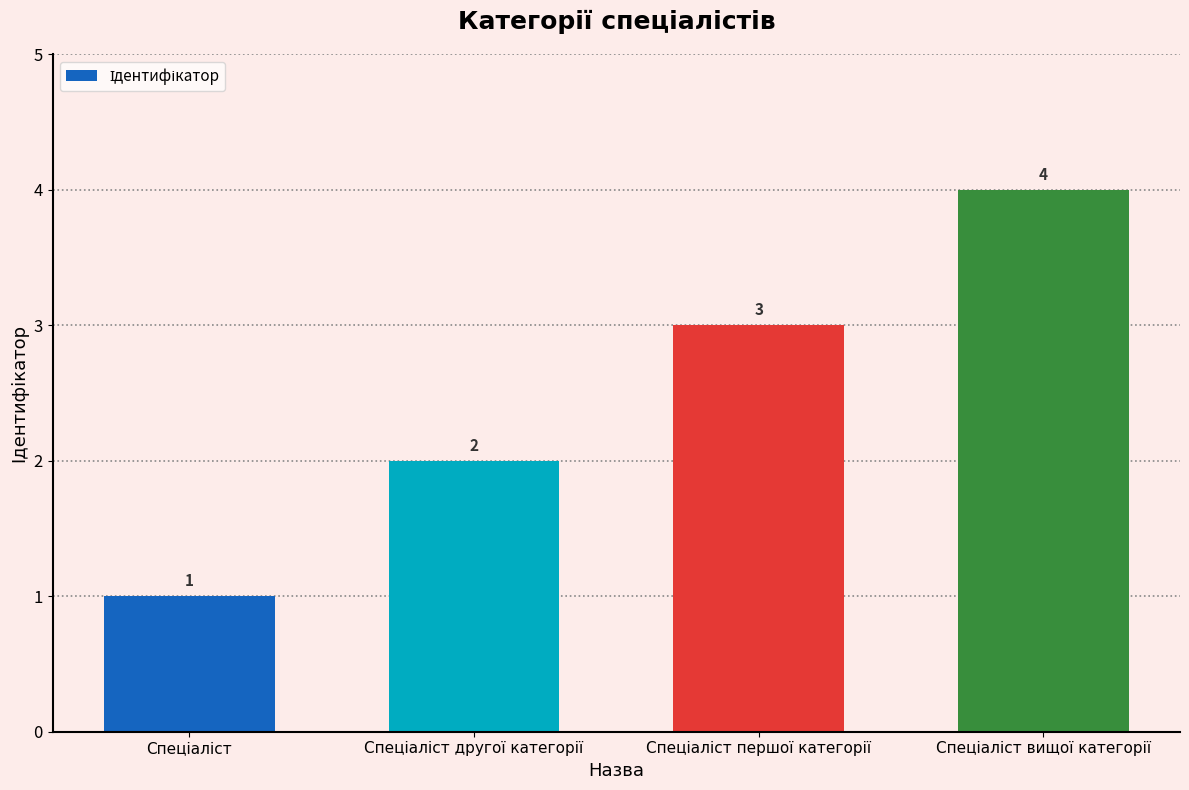

How many values are between 2 and 4?

3